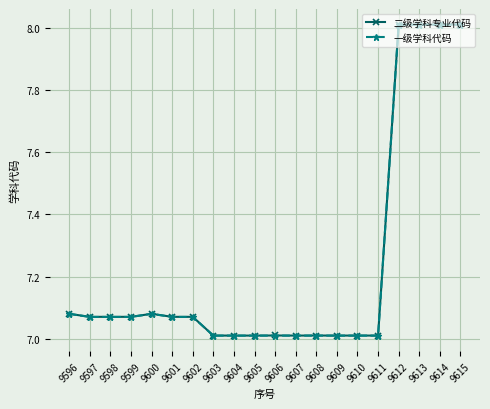

What is the total value across all series at 9615?

16.0